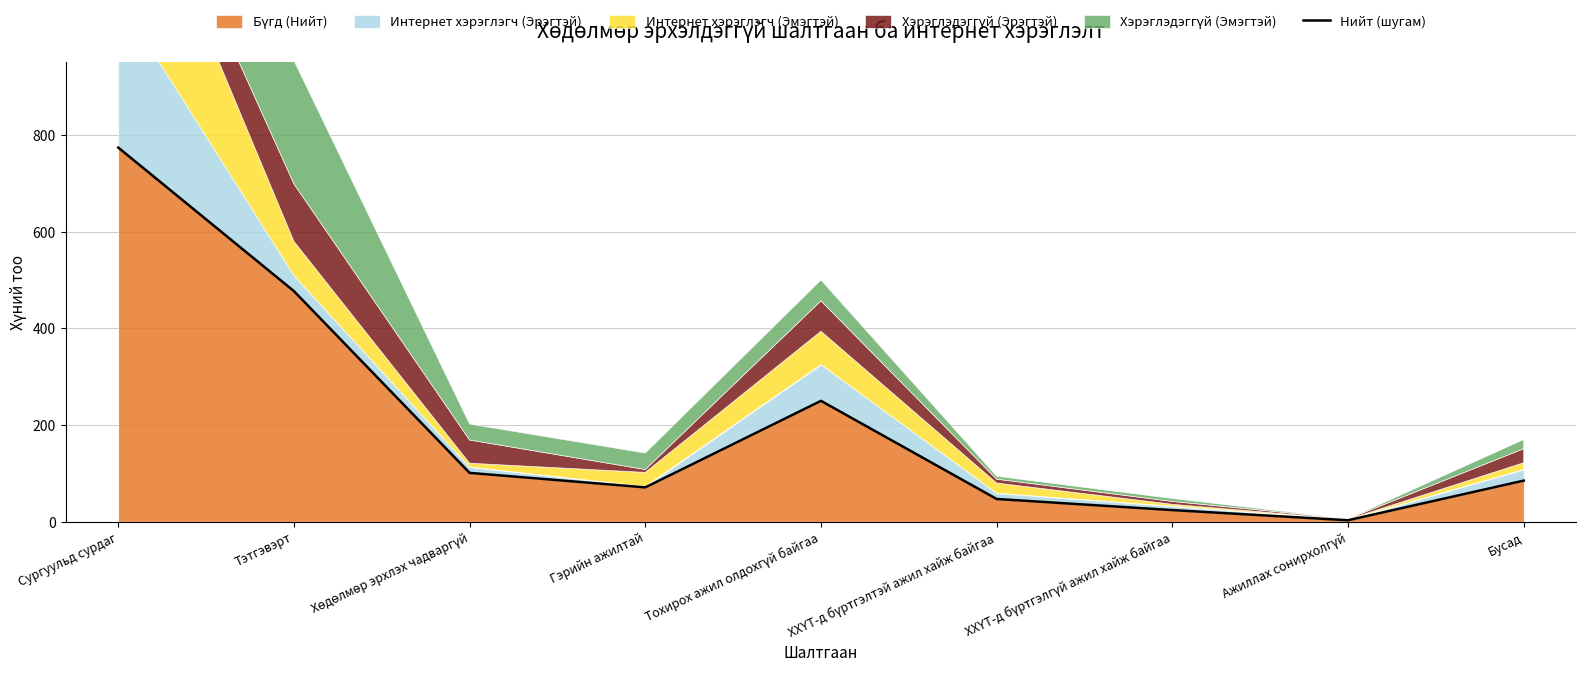

What is the difference between the maximum and minimum values?

771